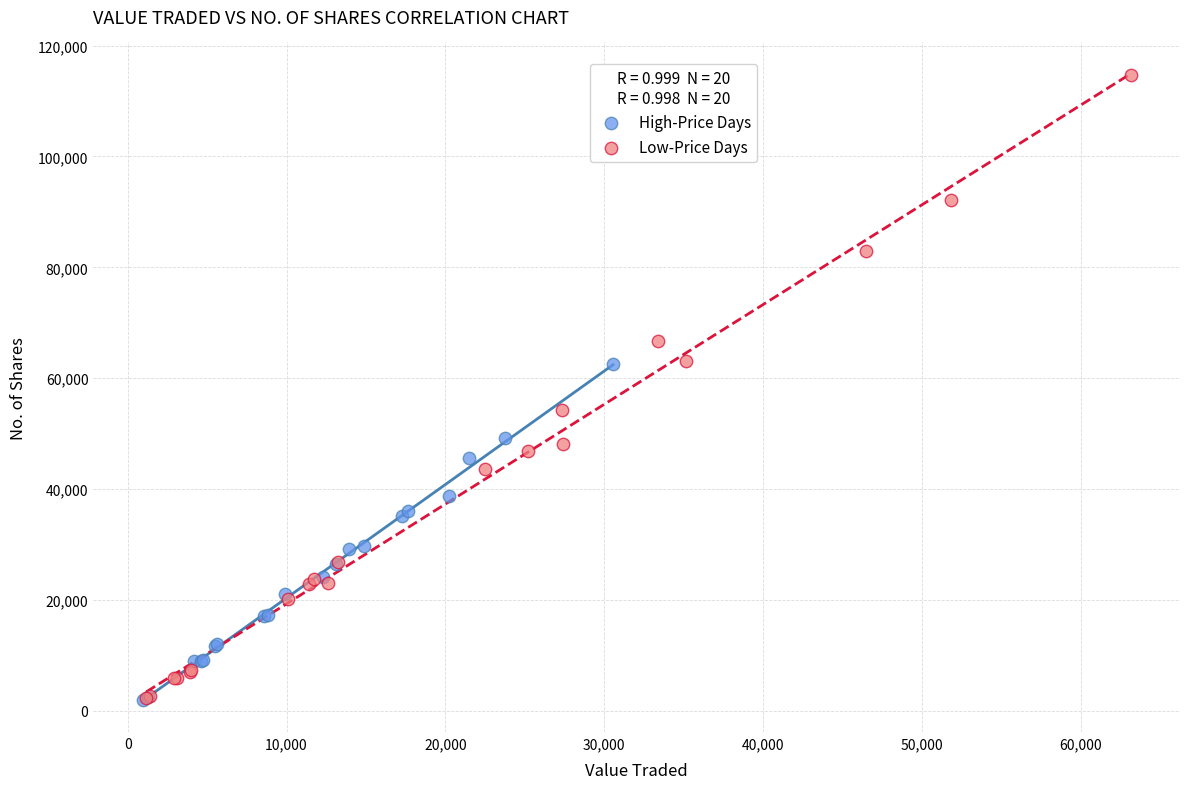

Which series contains the highest Y value?

Low-Price Days